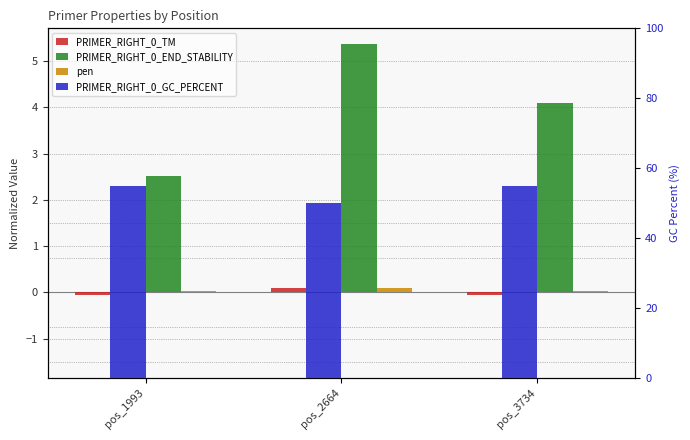

Reading right to left, extract all data points from this chart.

PRIMER_RIGHT_0_TM: -0.0	0.1	-0.0
PRIMER_RIGHT_0_END_STABILITY: 4.1	5.4	2.5
pen: 0.0	0.1	0.0
PRIMER_RIGHT_0_GC_PERCENT: 55.0	50.0	55.0